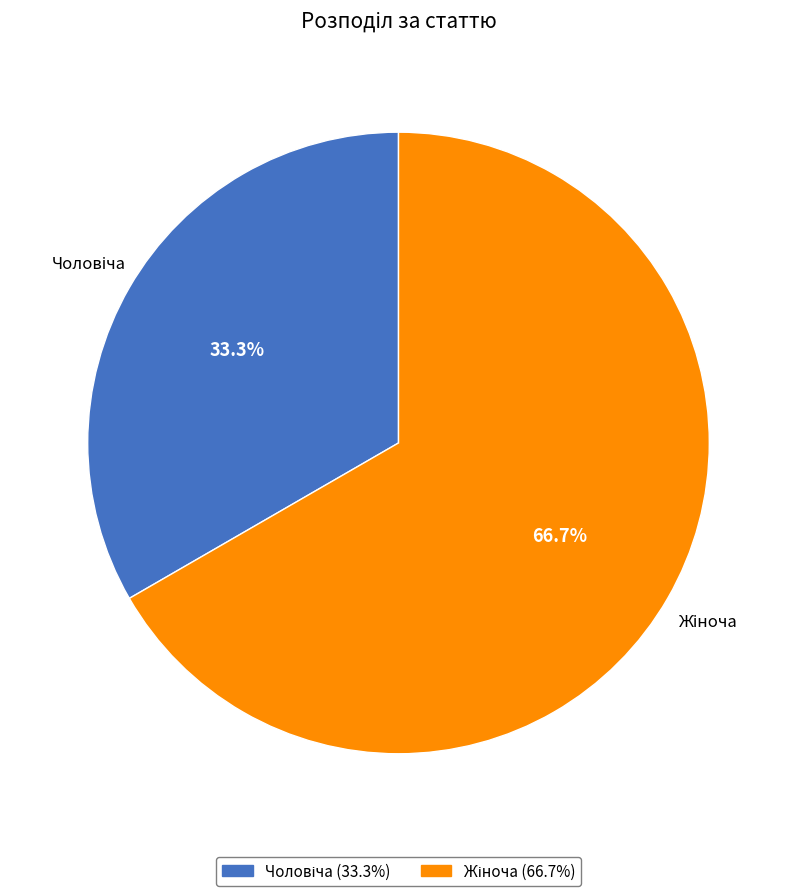

Does any single category account for the majority?

Yes